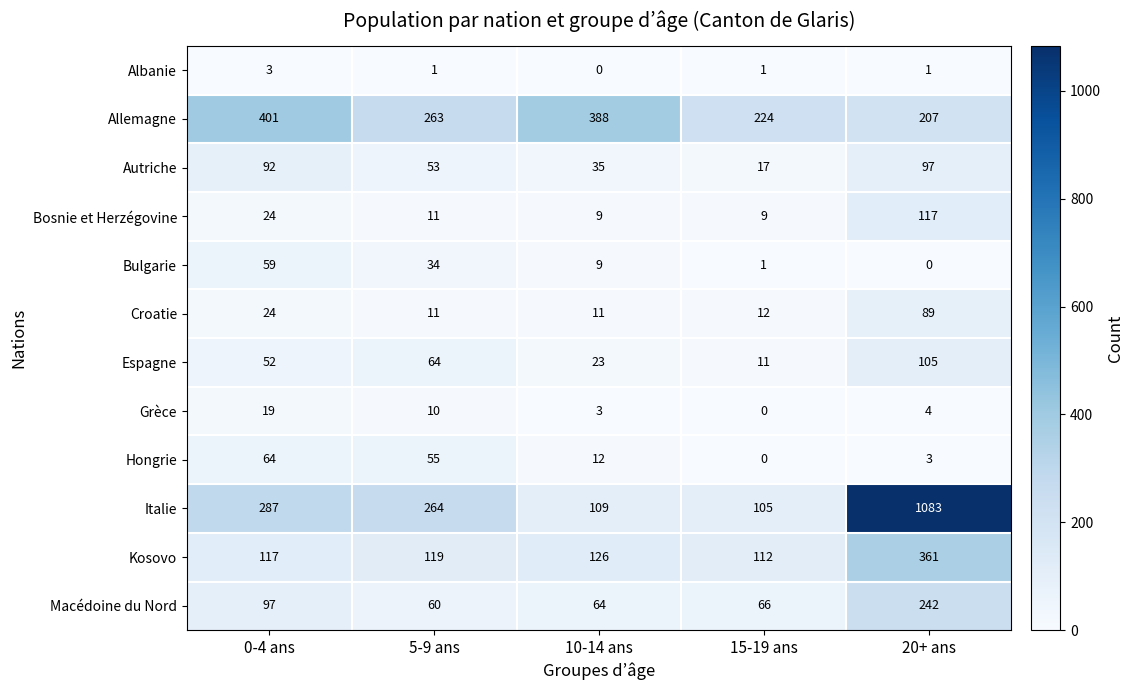

How many distinct data groups are displayed?

12